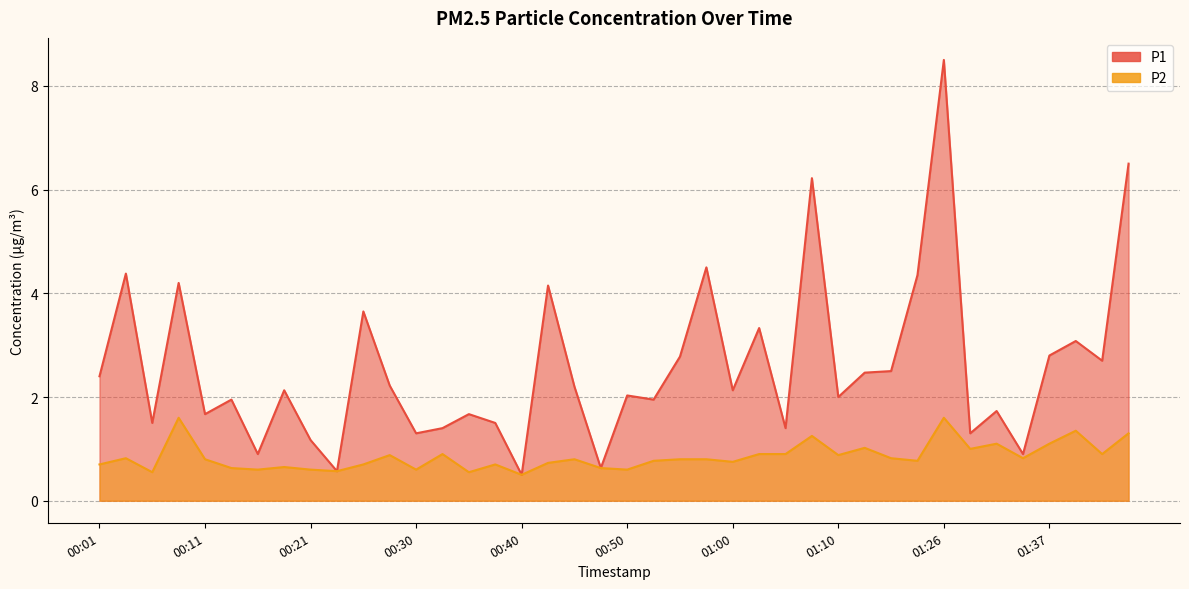

True or false: P1 and P2 cross at least once.

False